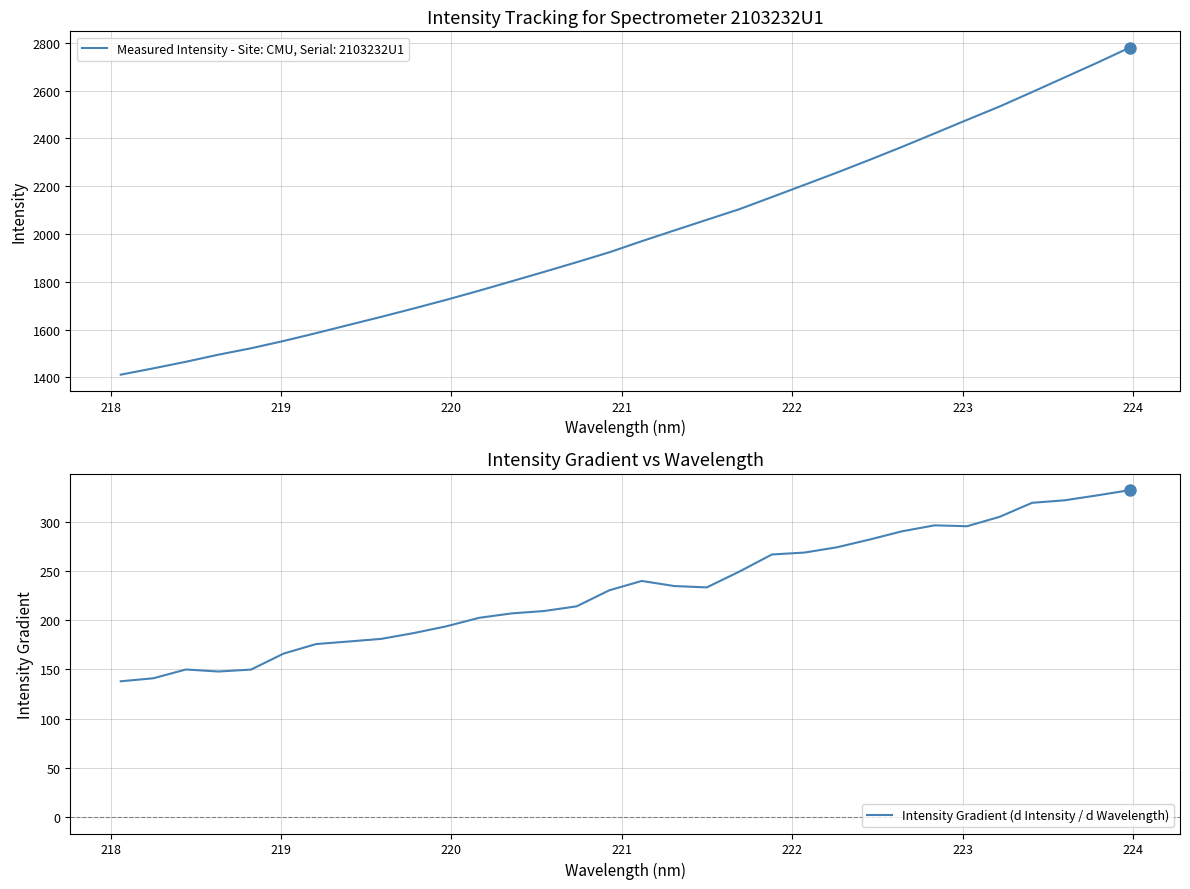

What is the maximum value for Intensity Gradient (d Intensity / d Wavelength)?

331.8